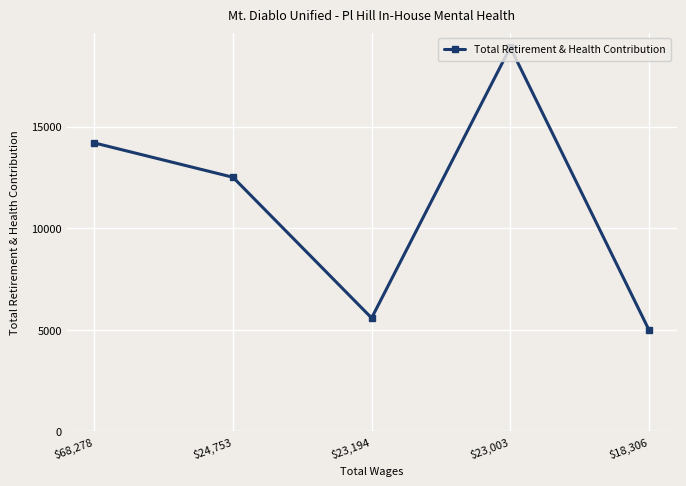

True or false: the data shows 5585 at $23,194.

True